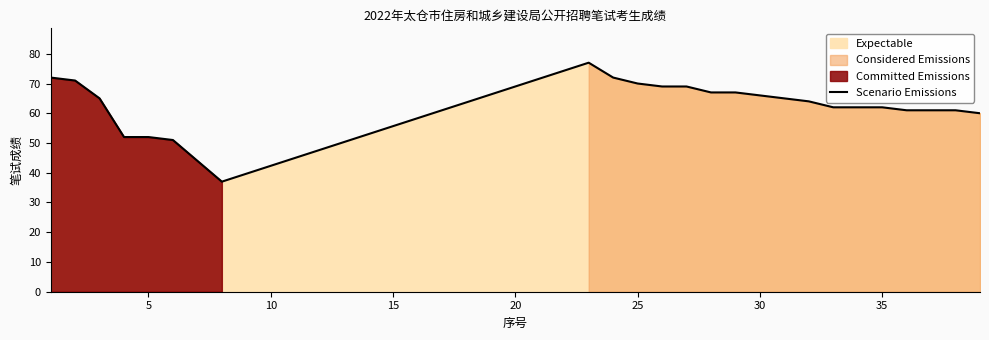

True or false: Scenario Emissions has a value of 18 at 35.

False